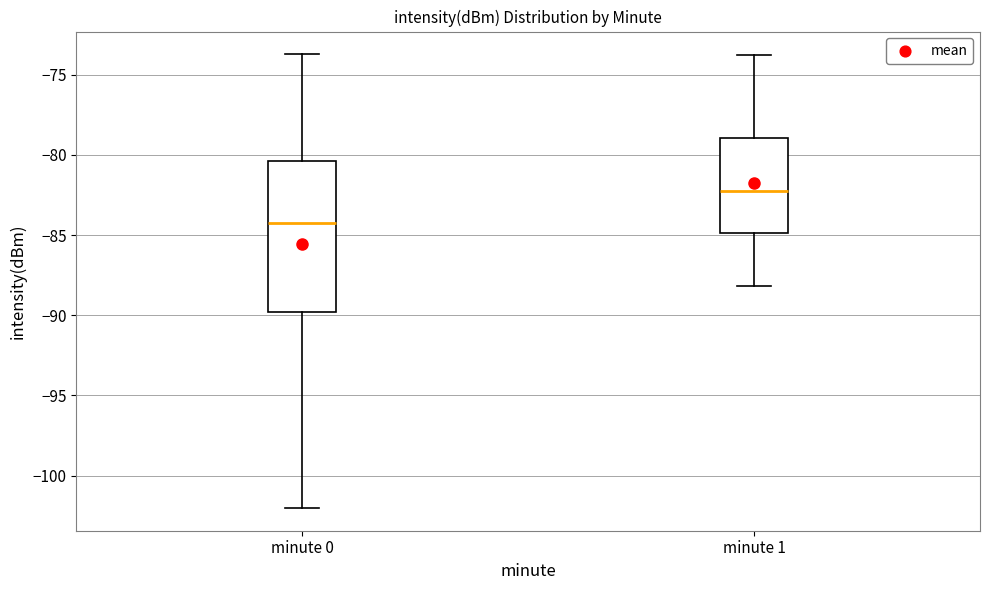

Which box has the highest median line?

minute 1